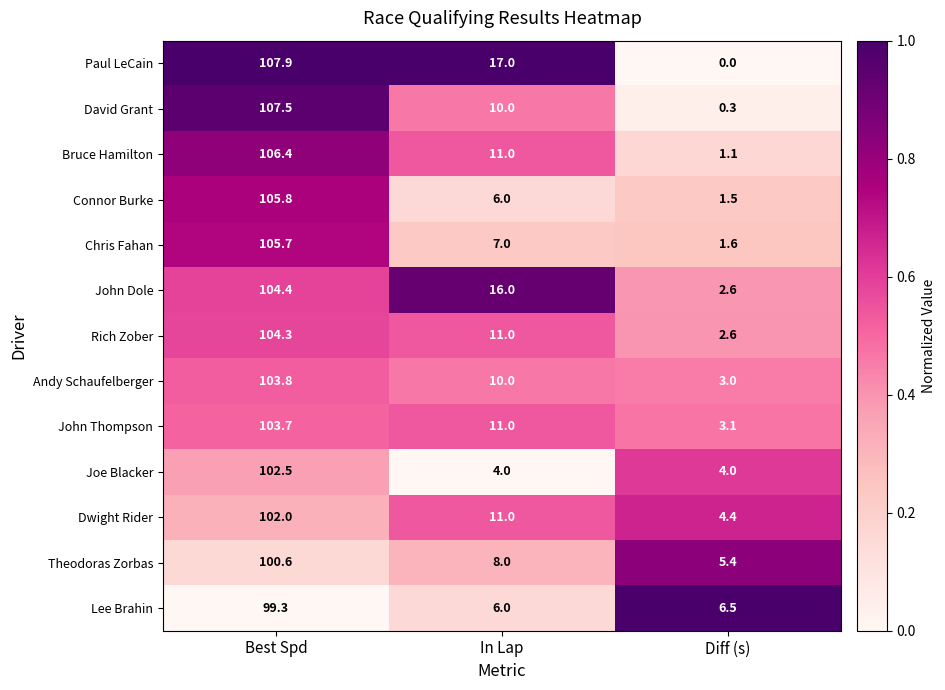

Rank the series by their maximum value, from highest to lowest.

Paul LeCain, David Grant, Bruce Hamilton, Connor Burke, Chris Fahan, John Dole, Rich Zober, Andy Schaufelberger, John Thompson, Joe Blacker, Dwight Rider, Theodoras Zorbas, Lee Brahin